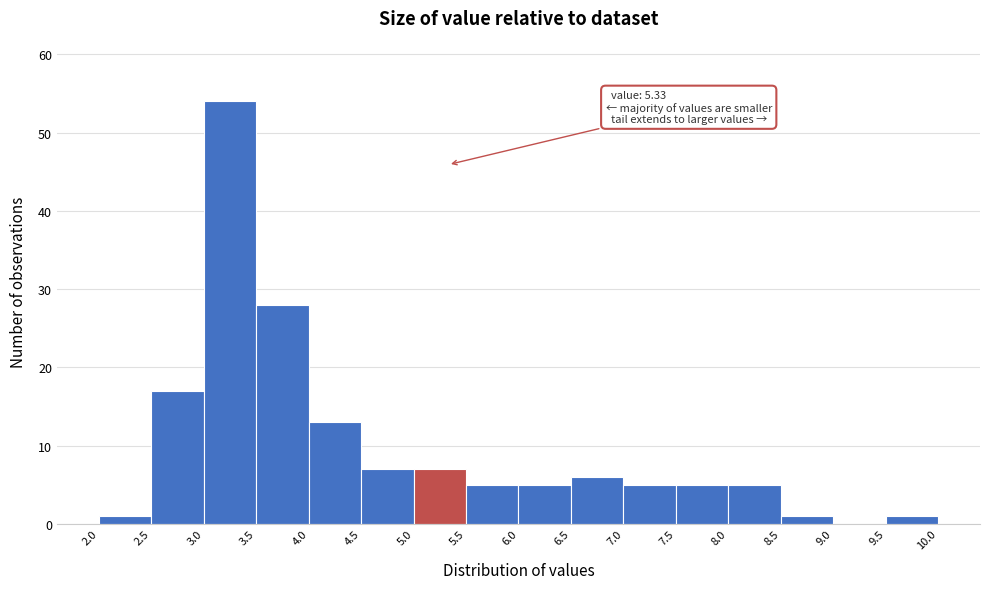

Which range on the x-axis has the tallest bar?

3.0 to 3.5